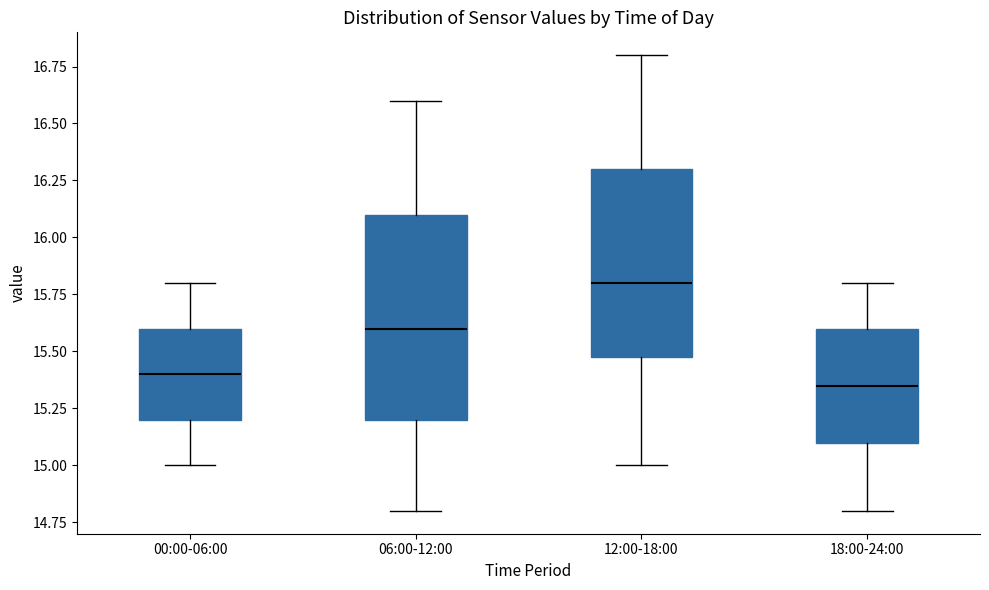

Where does the median line of the box for 06:00-12:00 sit on the y-axis? The values are not printed on the chart, so give them approximately, as read against the axis.

15.60